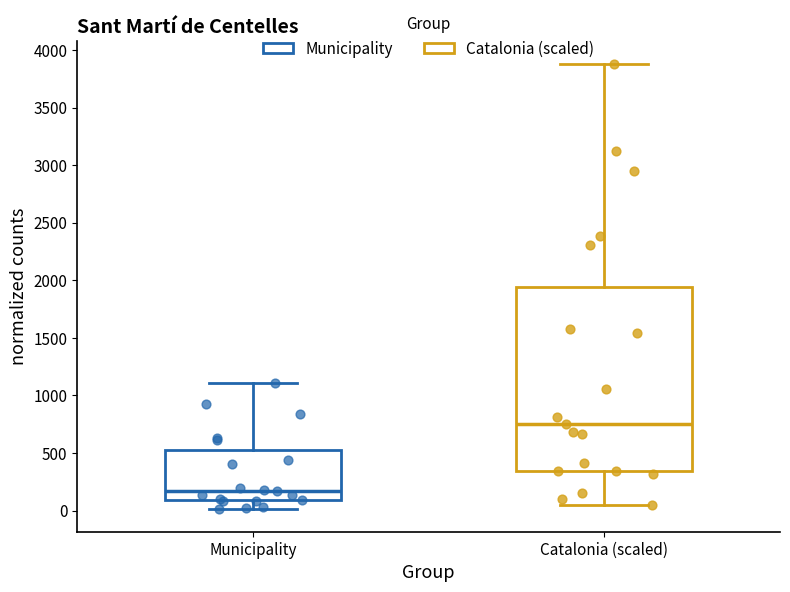

Which box's median line is the lowest?

Municipality